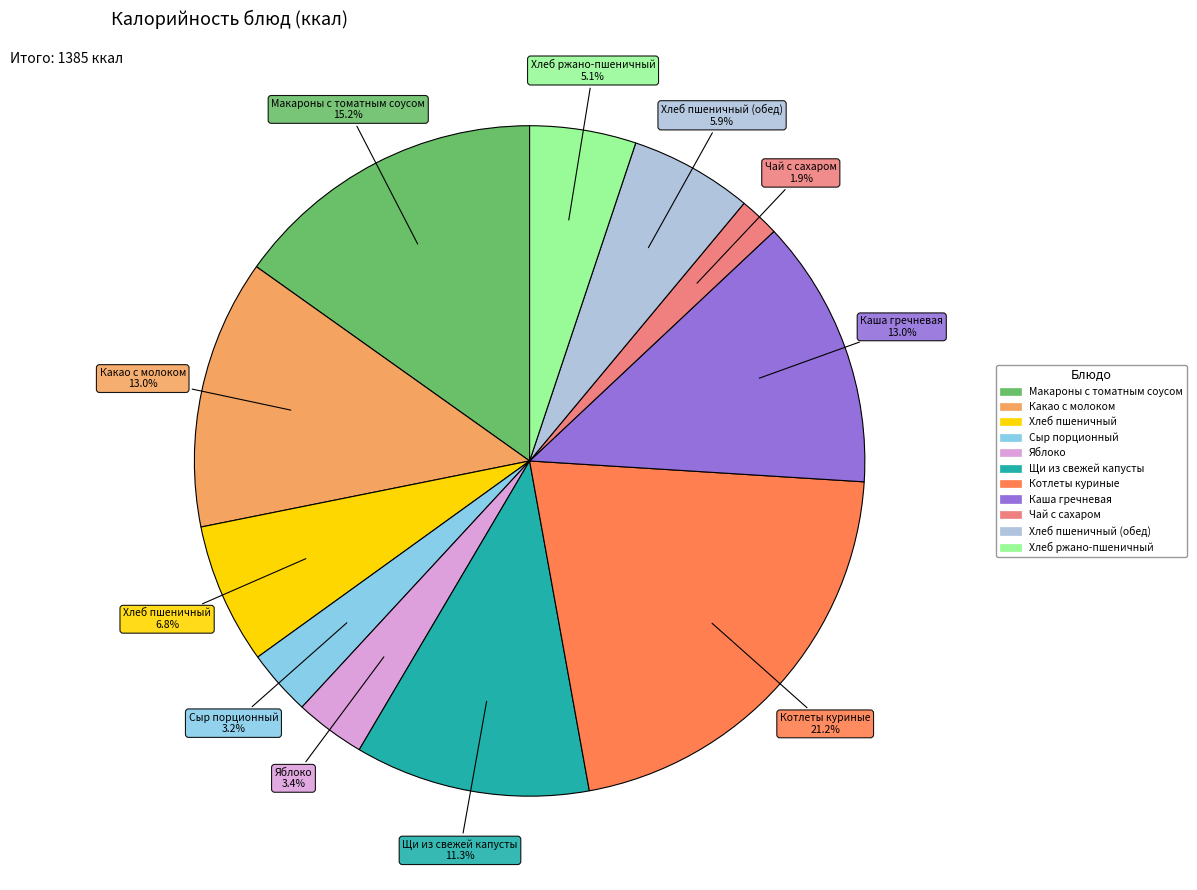

Is there any slice that represents more than half of the pie?

No